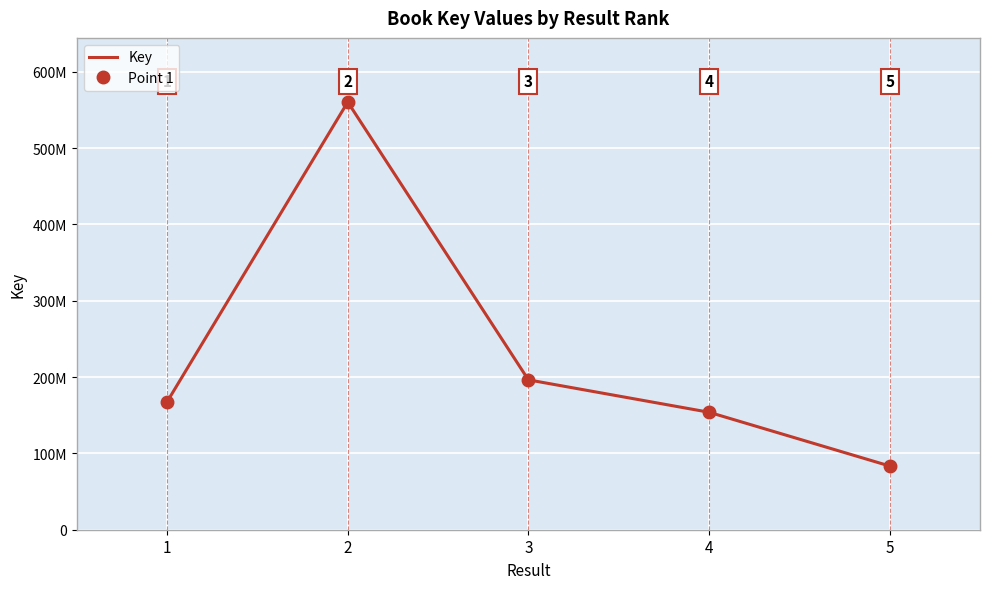

Rank the categories by value from lowest to highest.

5, 4, 1, 3, 2